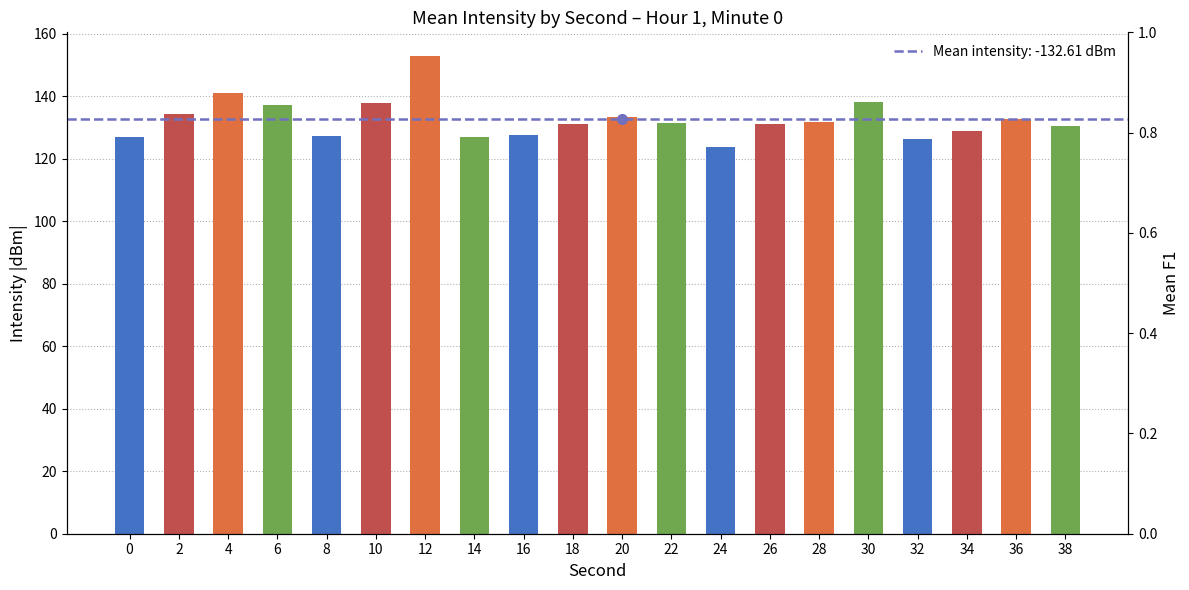

What is the smallest value displayed?

123.9